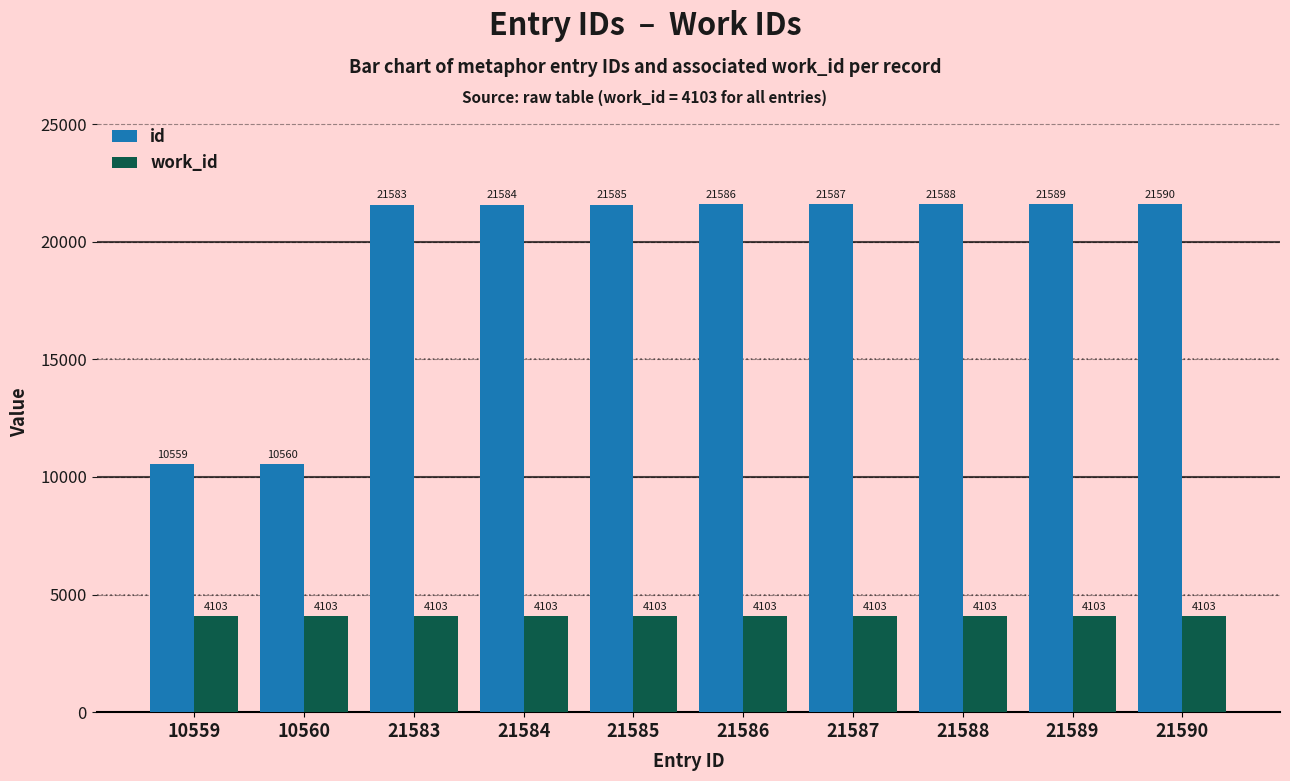

What is the value of the work_id bar at the 2nd from the left?

4103